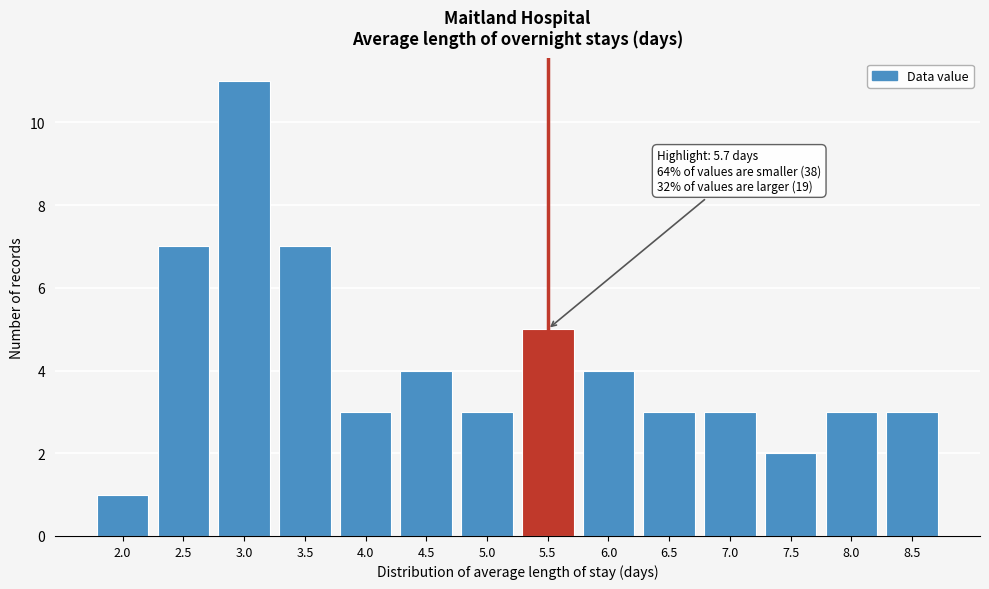

Reading left to right, list all the values displayed in this chart.

2.0=1	2.5=7	3.0=11	3.5=7	4.0=3	4.5=4	5.0=3	5.5=5	6.0=4	6.5=3	7.0=3	7.5=2	8.0=3	8.5=3